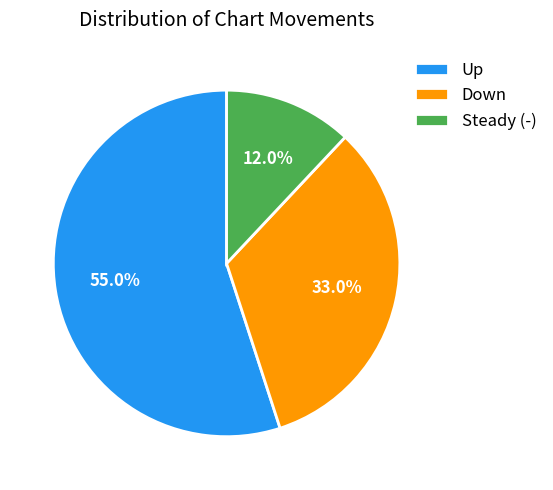

Is Up the majority of the pie?

Yes